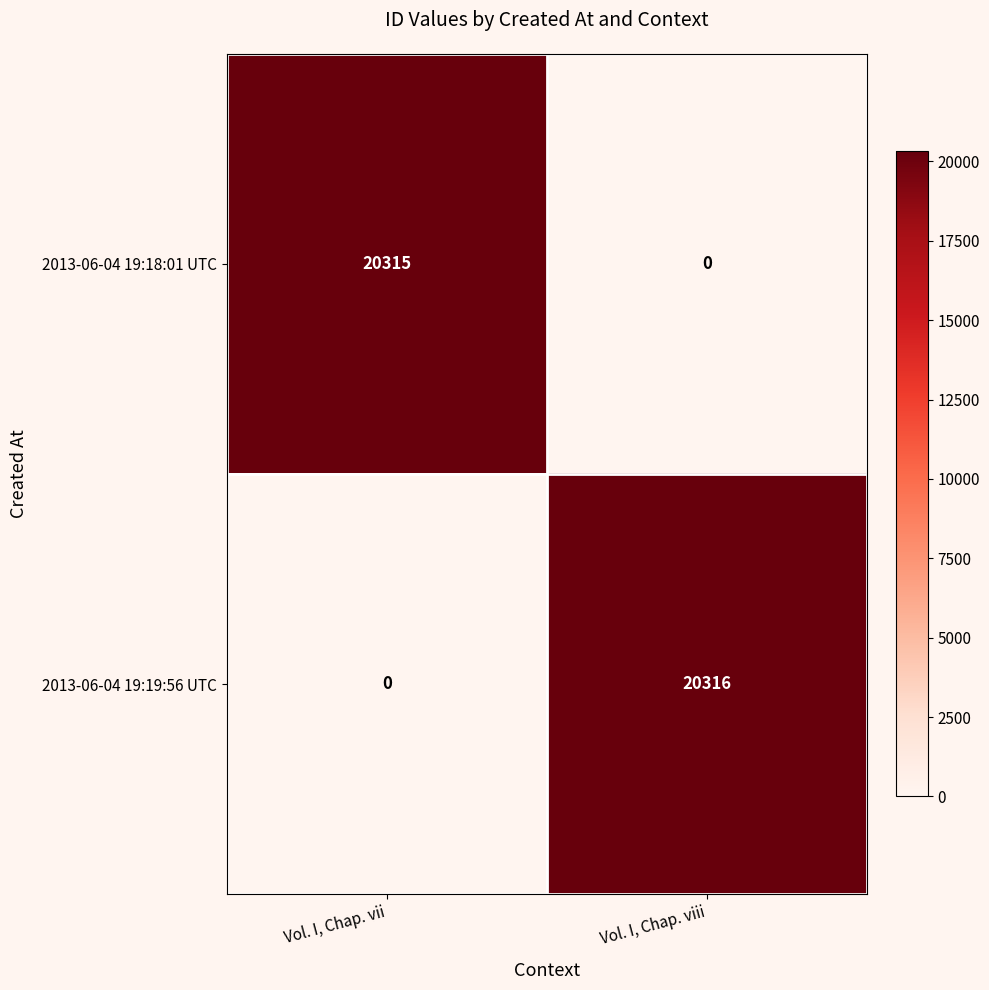

What is the sum of all 2013-06-04 19:18:01 UTC values?

20315